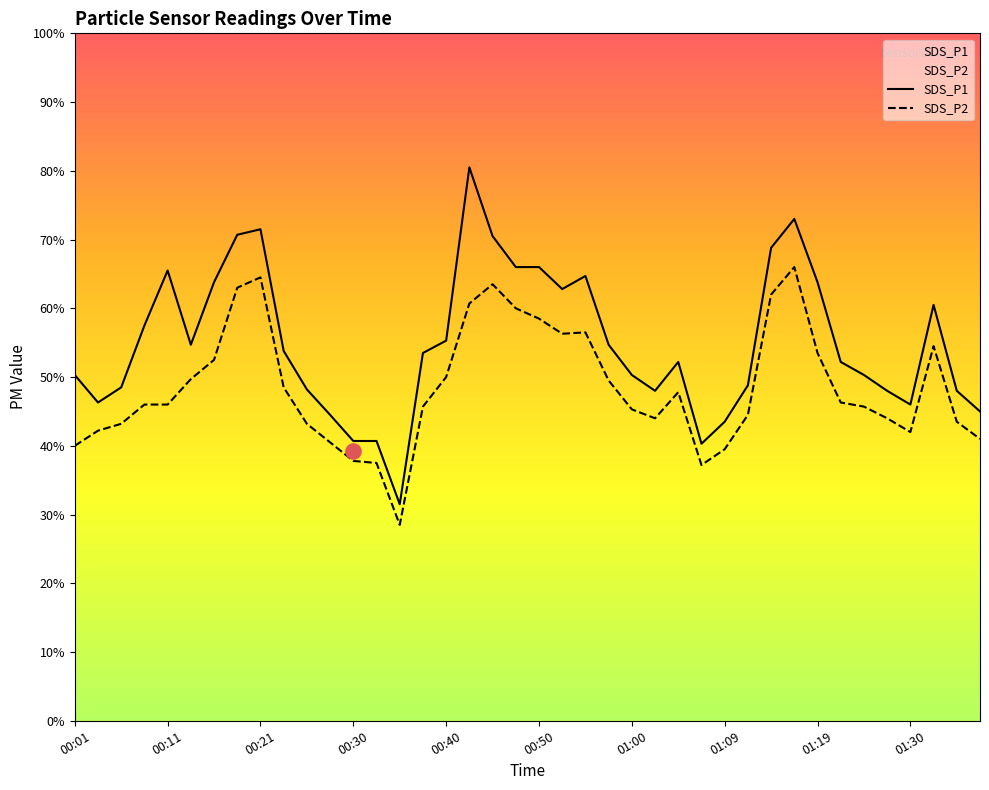

Is the value of SDS_P2 at 00:28 greater than the value of SDS_P1 at 00:04?

No